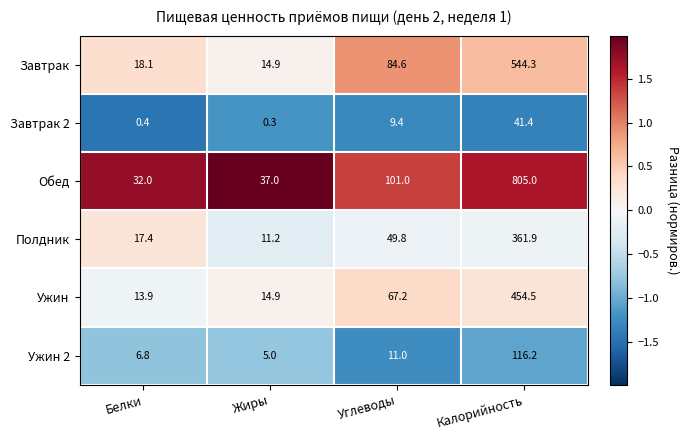

Rank the series at Калорийность from highest to lowest value.

Обед, Завтрак, Ужин, Полдник, Ужин 2, Завтрак 2